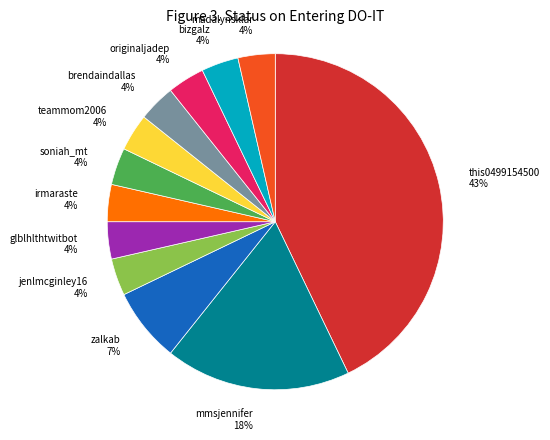

How many slices are in this pie chart?

12